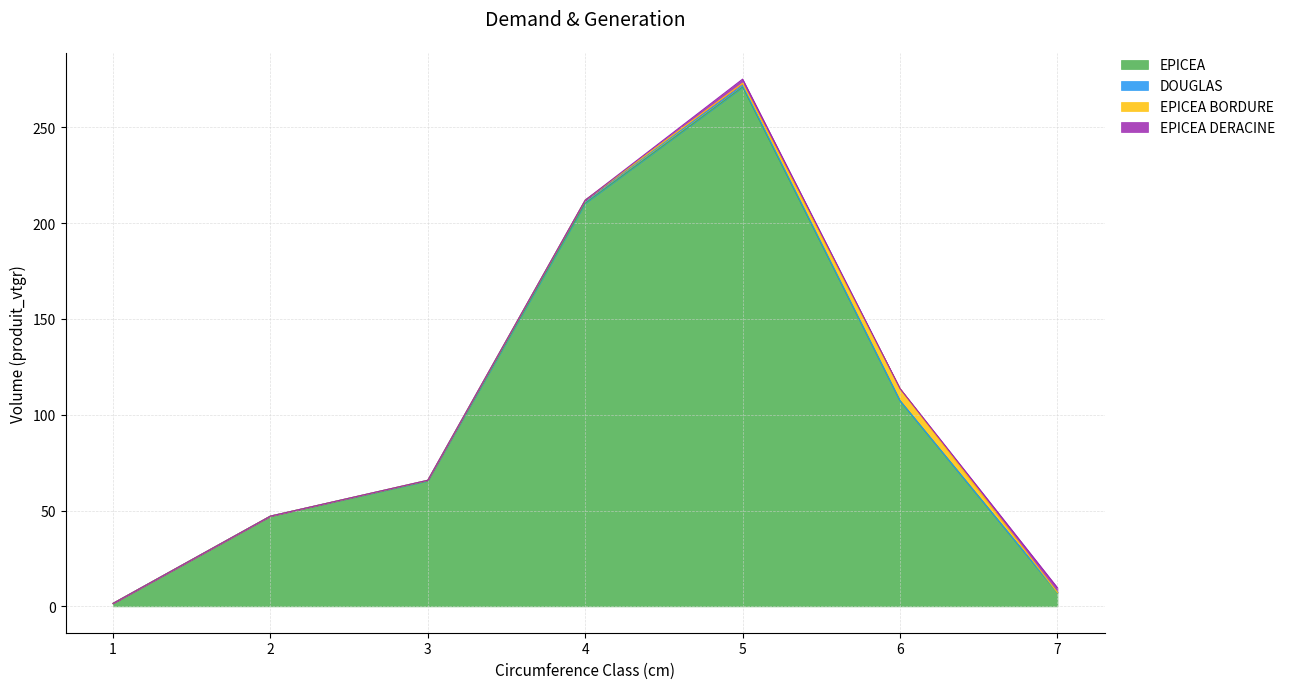

True or false: EPICEA and DOUGLAS cross at least once.

False